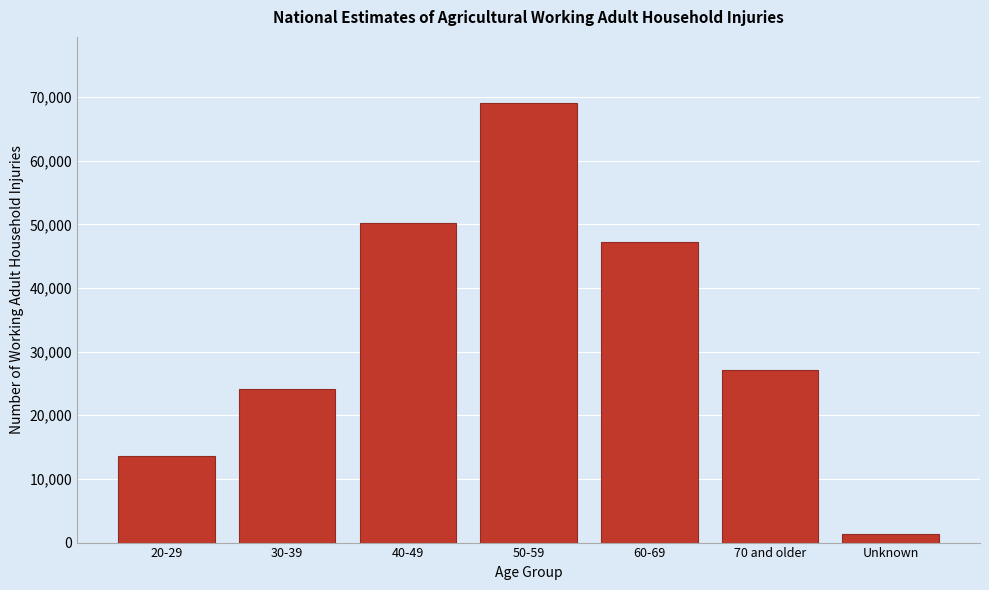

Reading left to right, list all the values displayed in this chart.

13675	24181	50269	69081	47209	27071	1289